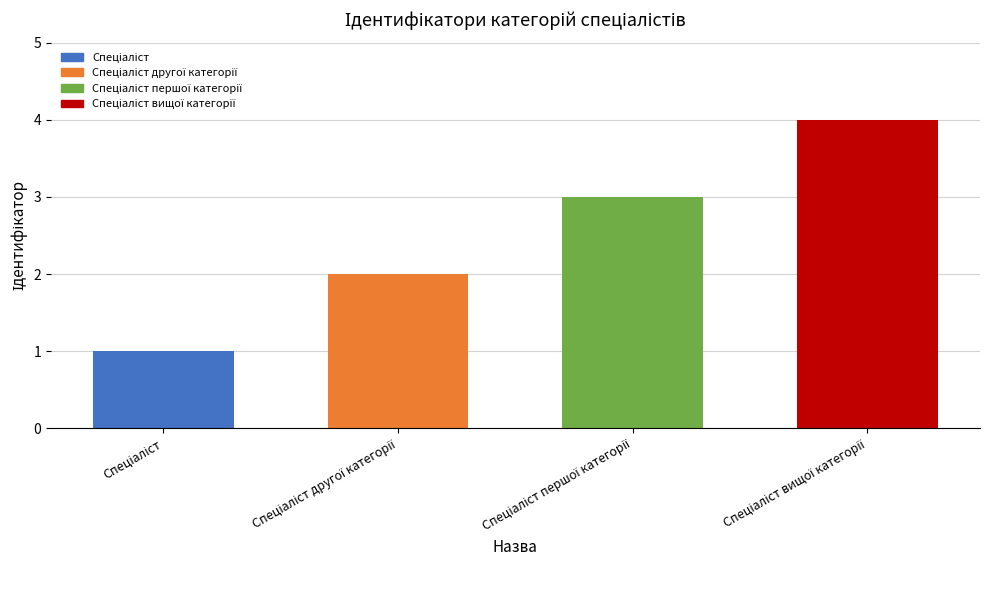

What is the difference between the maximum and minimum values?

3